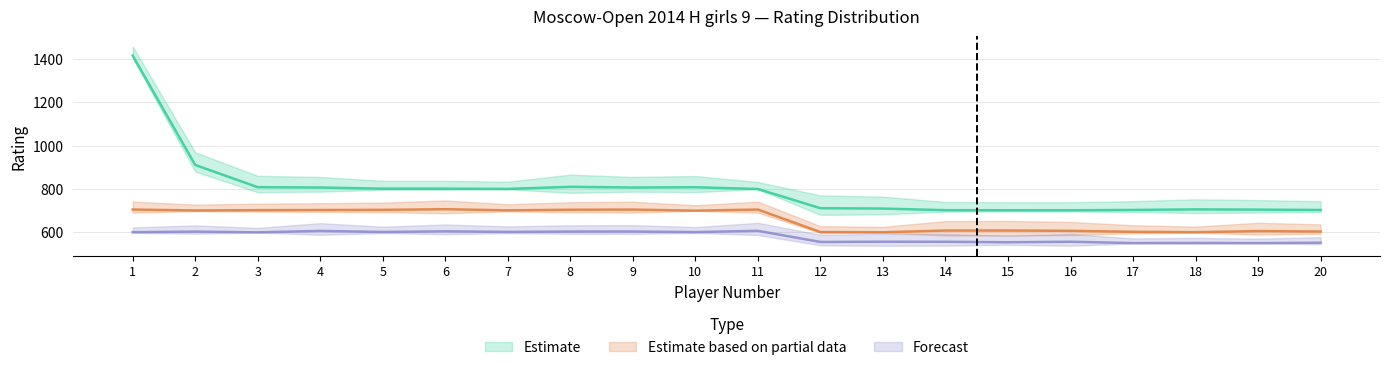

What is the value of the Estimate based on partial data point at the 14th from the left?

608.5